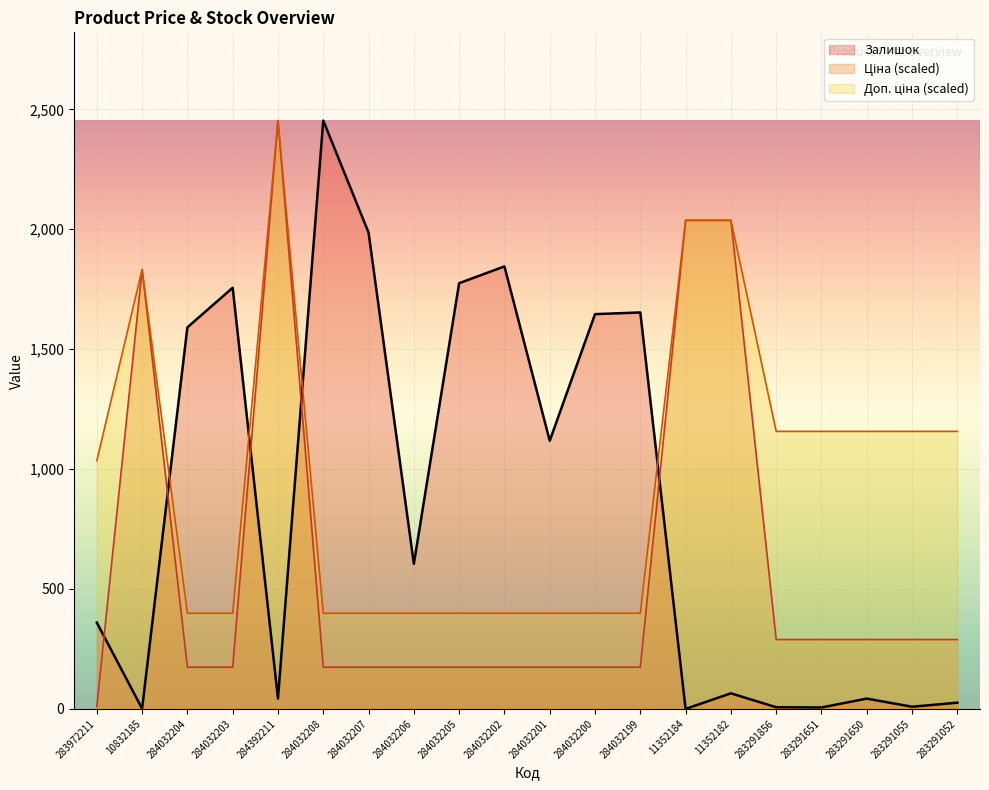

At which label does Залишок first exceed 605?

284032204